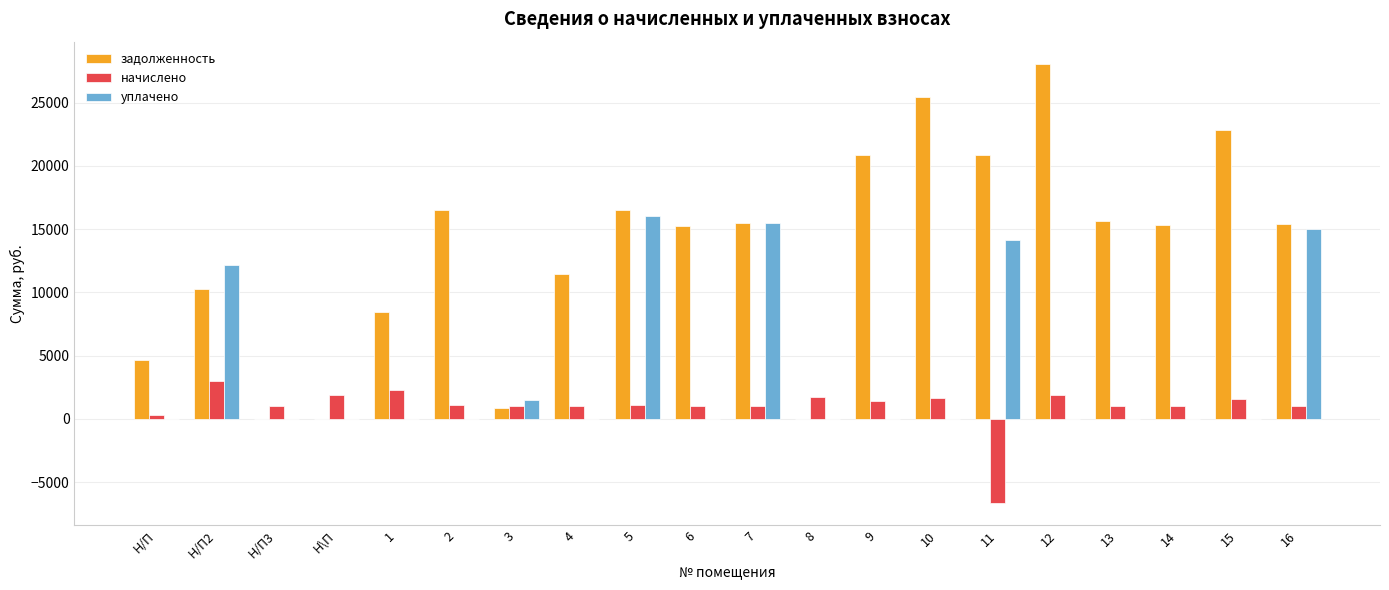

What is the maximum value shown in the chart?

28093.9